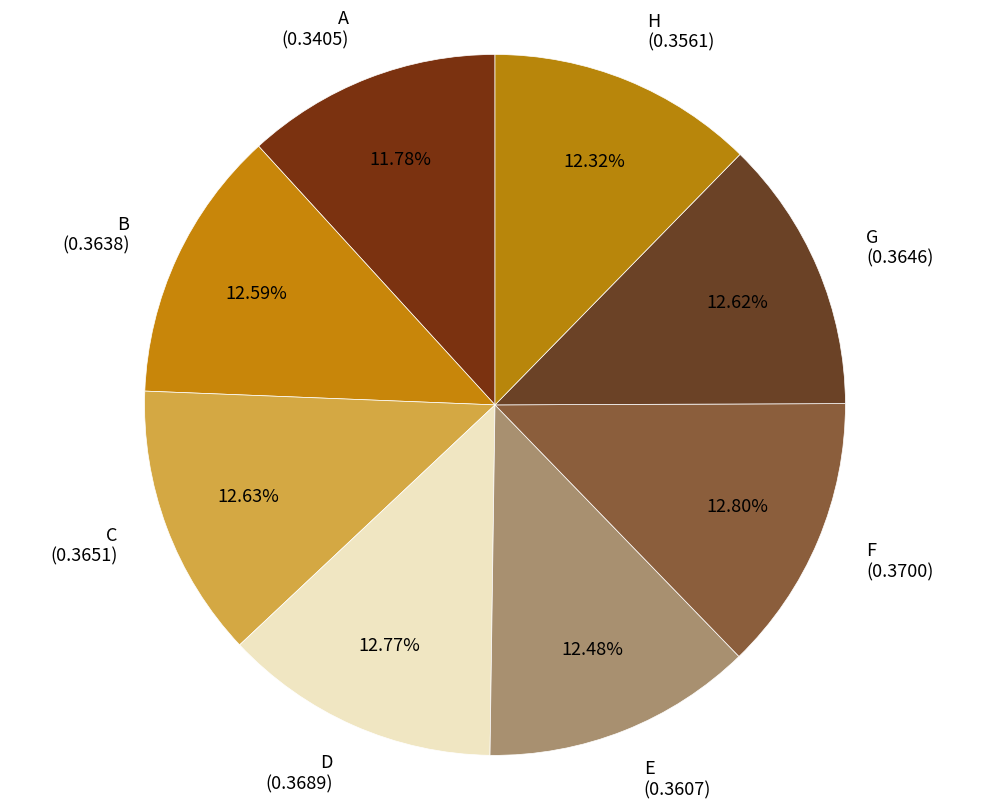

True or false: D accounts for 13% of the total.

True